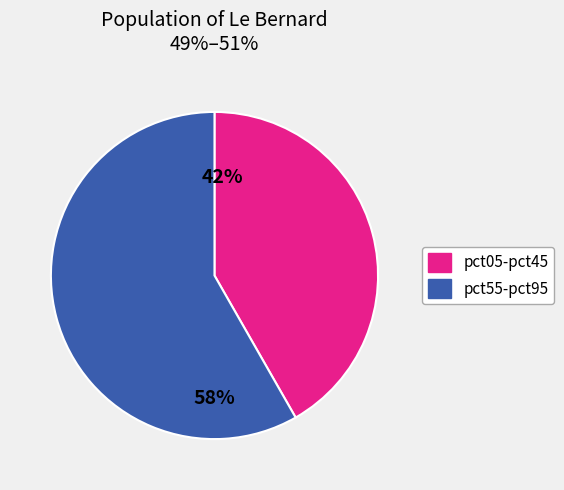

How many segments does this pie chart have?

2